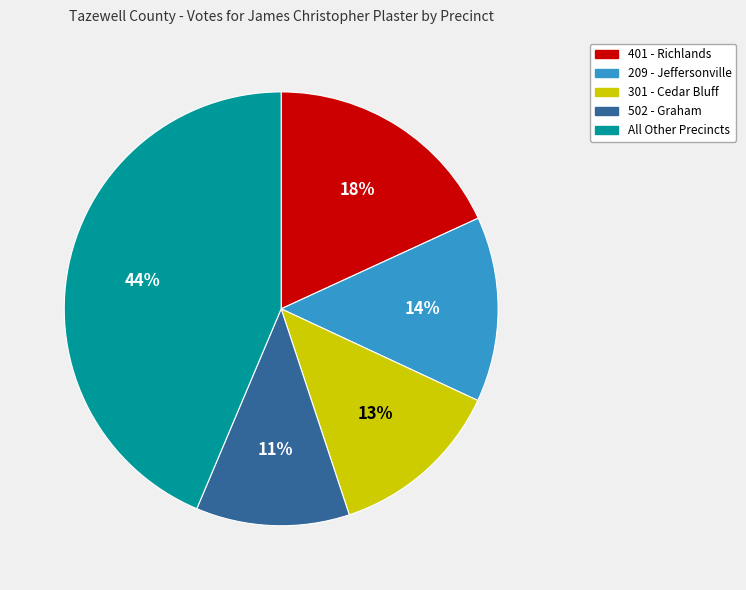

Does any single category account for the majority?

No